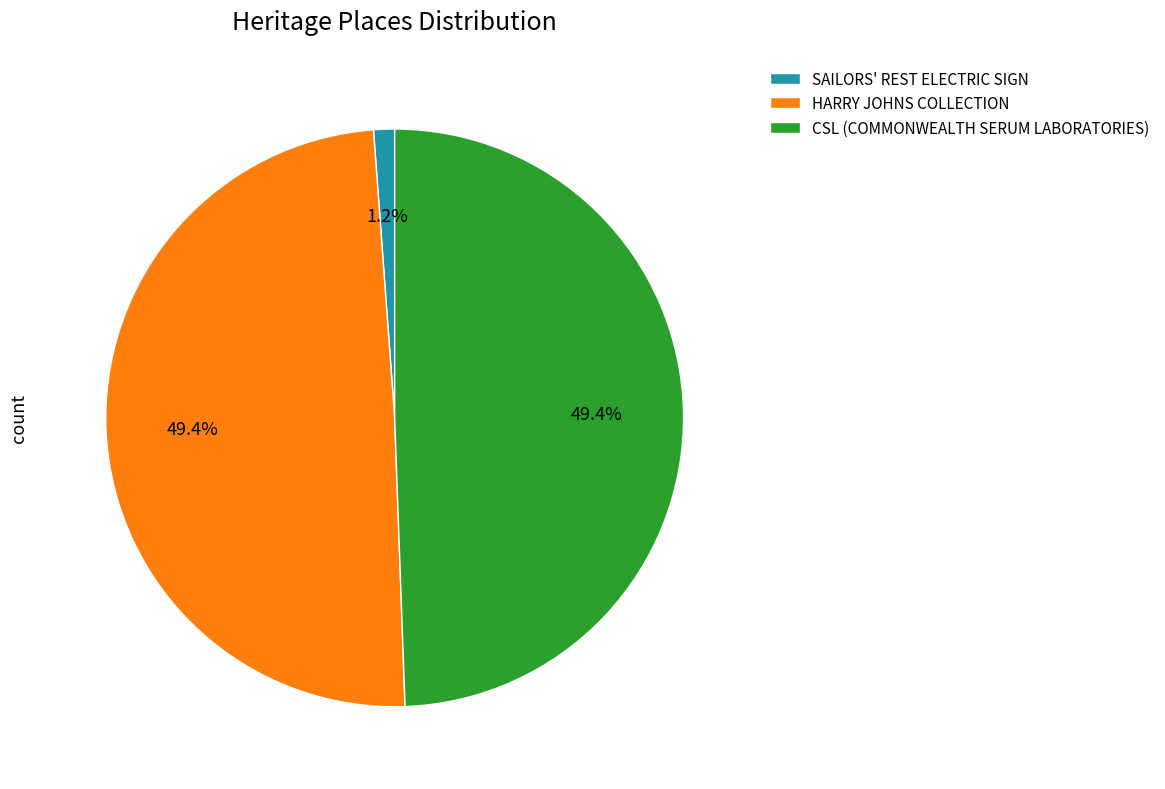

What percentage is the CSL (COMMONWEALTH SERUM LABORATORIES) slice, to the nearest percent?

49%